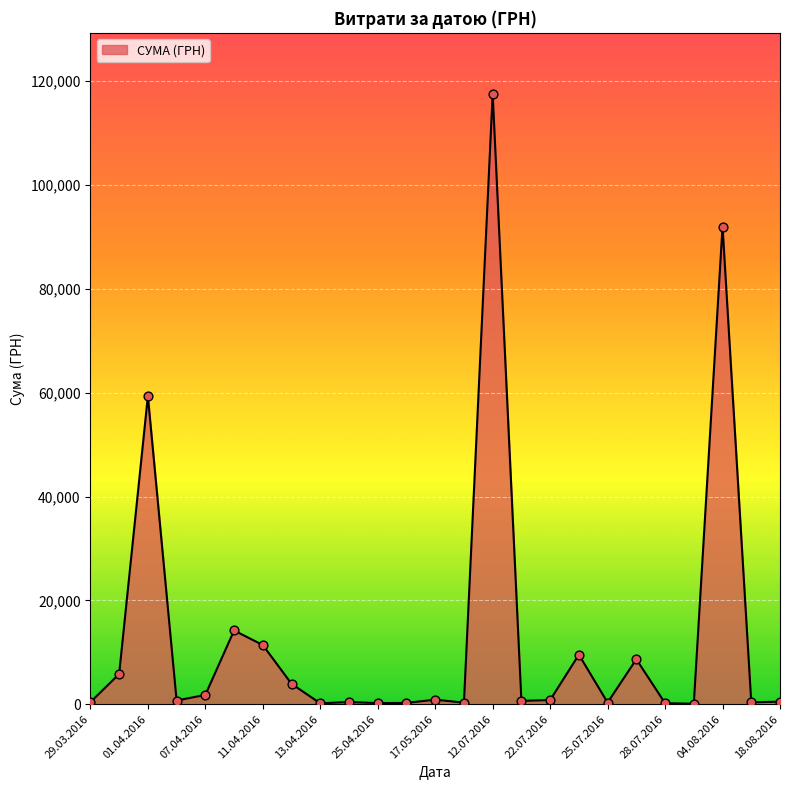

What is the difference between the maximum and minimum values?

117471.0